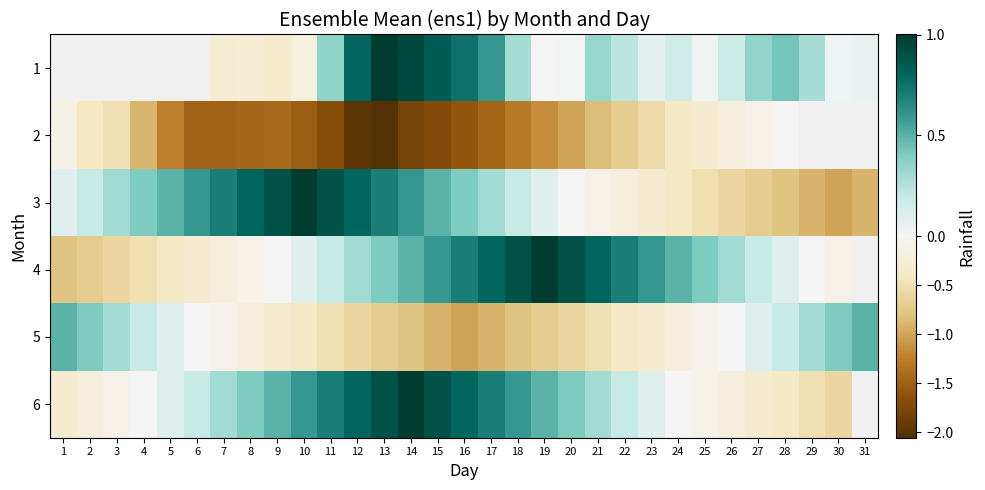

At which category is the sum across all series the highest?

14